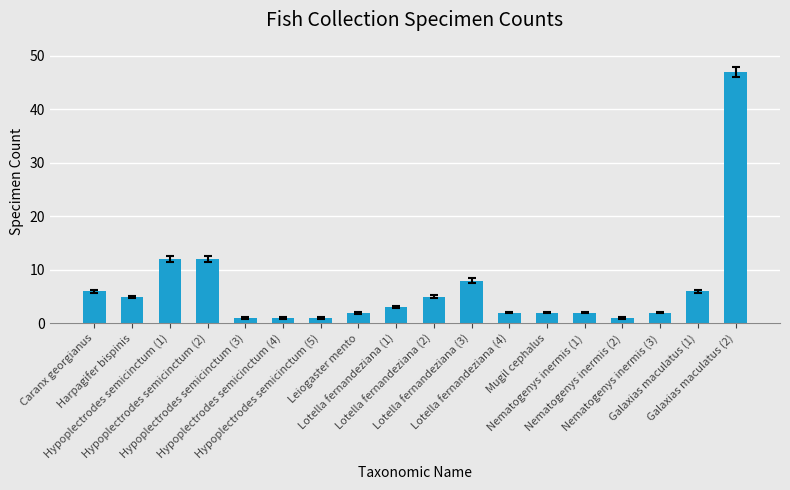

What is the value of the 16th bar from the left?

2